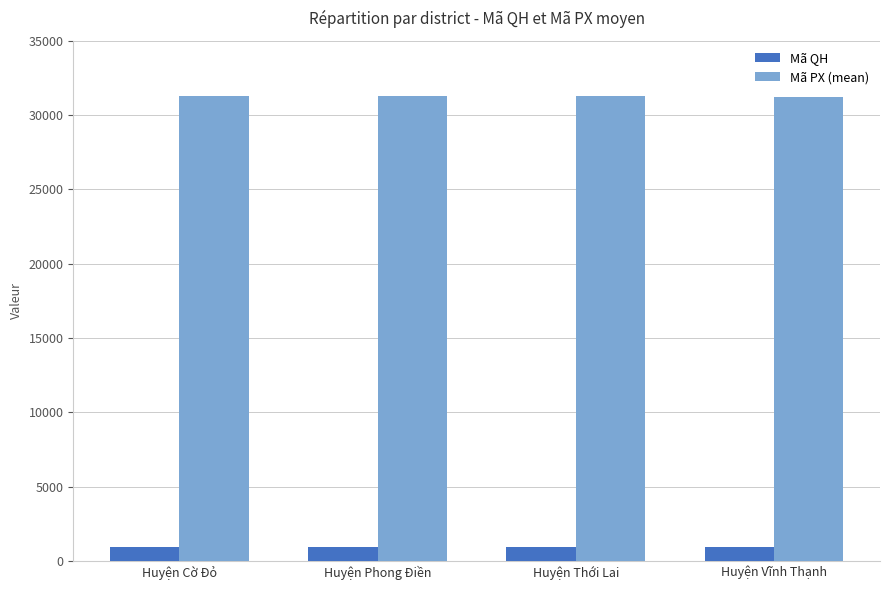

Are the bars grouped side by side (vs. stacked)?

Yes